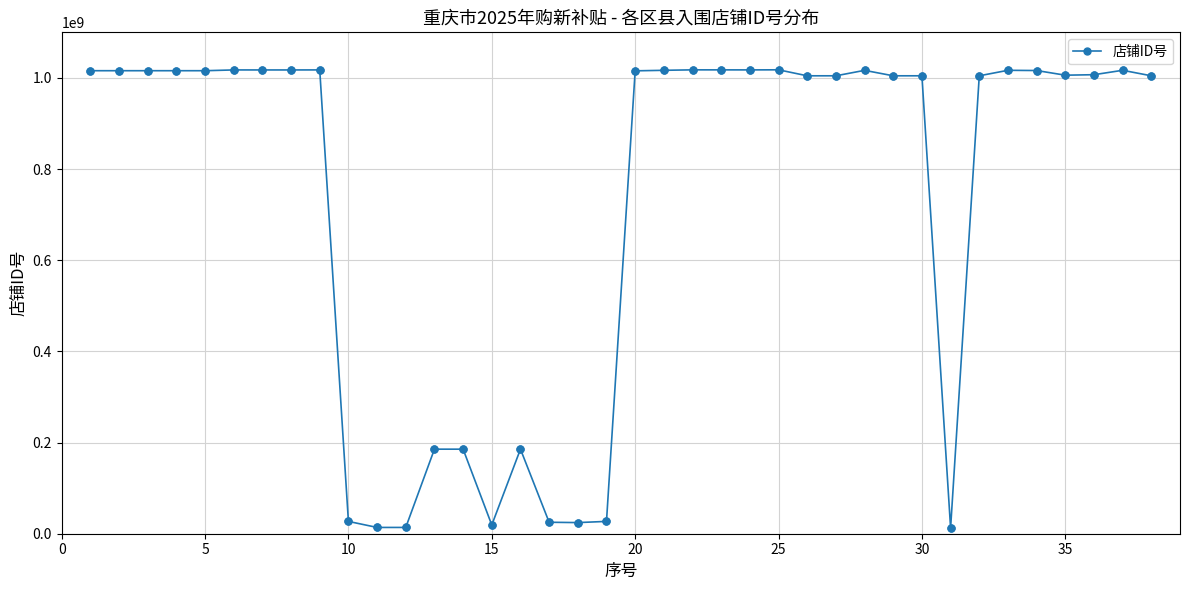

What is the value of the 17th point from the left?

25148154